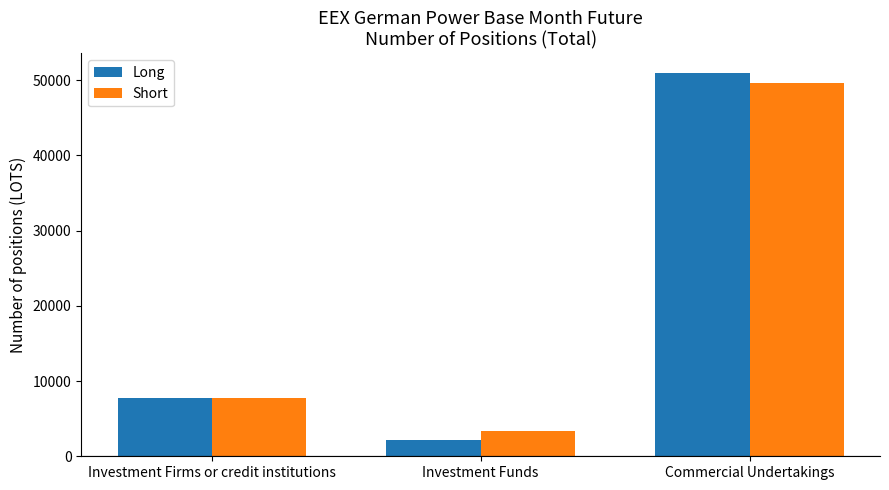

At which label is Short closest to 26517?

Investment Firms or credit institutions